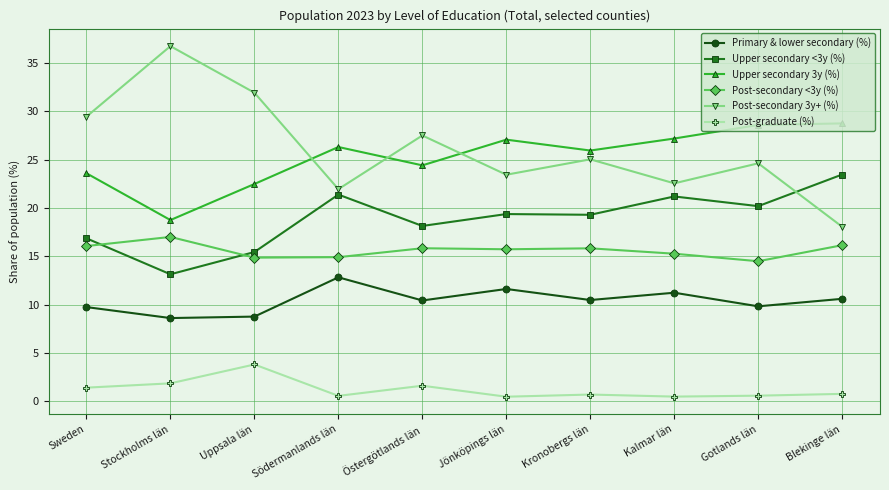

True or false: Upper secondary 3y (%) and Post-graduate (%) intersect in this chart.

False